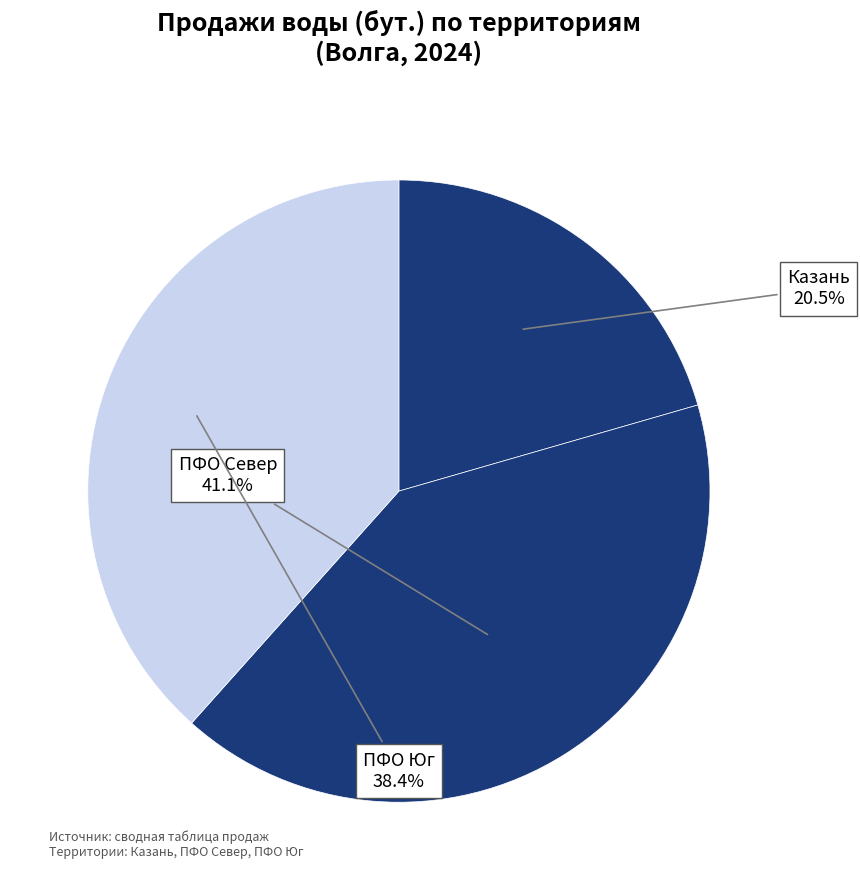

Does any single category account for the majority?

No